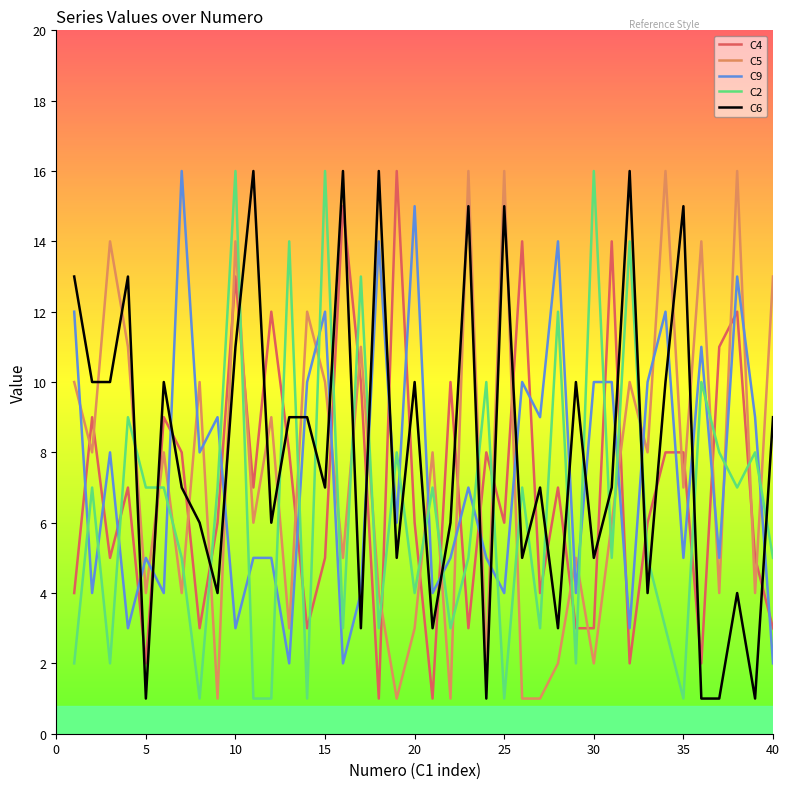

What is the average value of the C6 series?

8